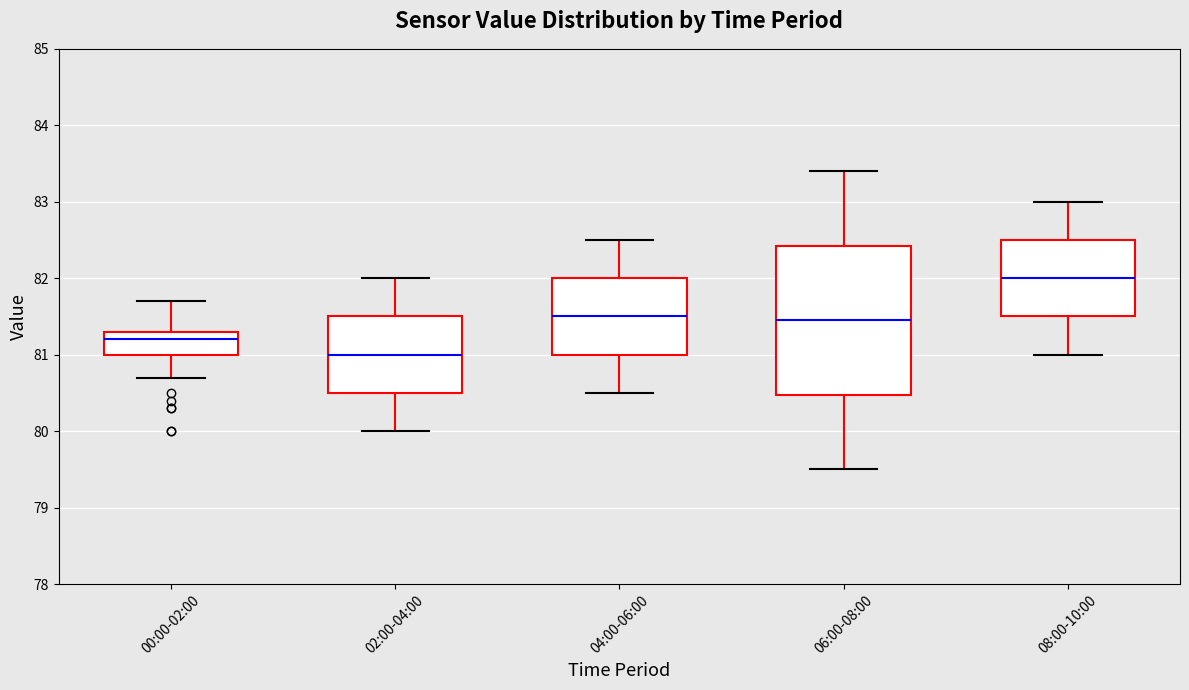

Where is the upper edge of the box for 06:00-08:00 on the y-axis? The values are not printed on the chart, so give them approximately, as read against the axis.

82.4